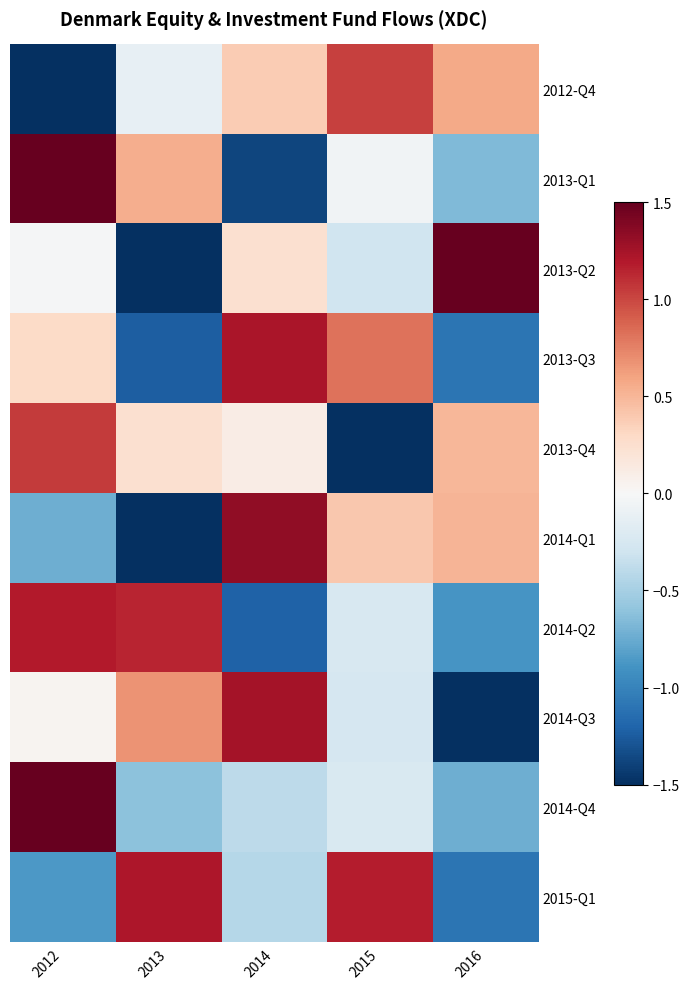

At 2015, list the series in order from smallest to largest.

2013-Q4, 2013-Q2, 2014-Q3, 2014-Q2, 2014-Q4, 2013-Q1, 2014-Q1, 2013-Q3, 2012-Q4, 2015-Q1